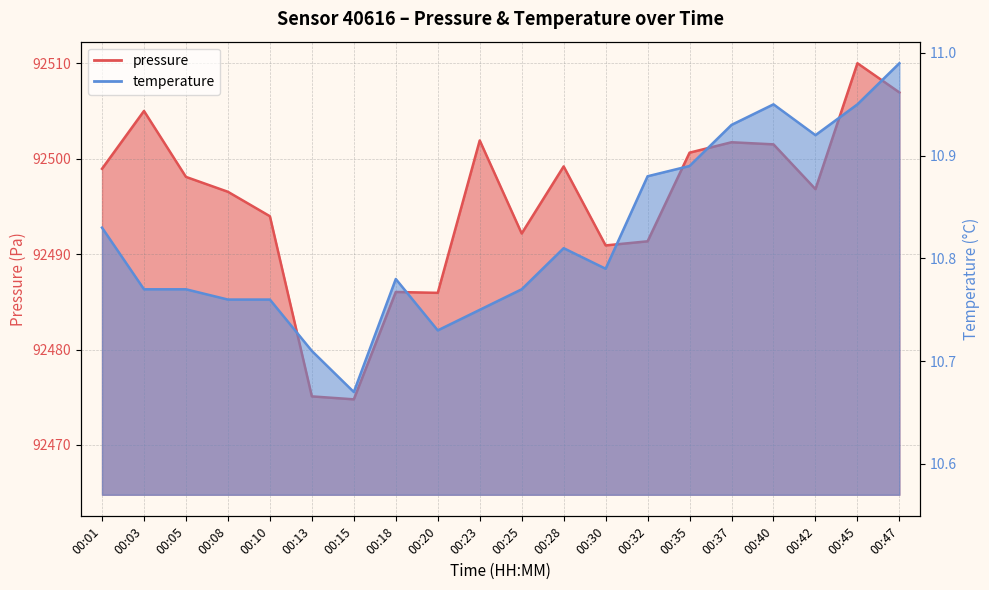

How many lines are shown in the chart?

2